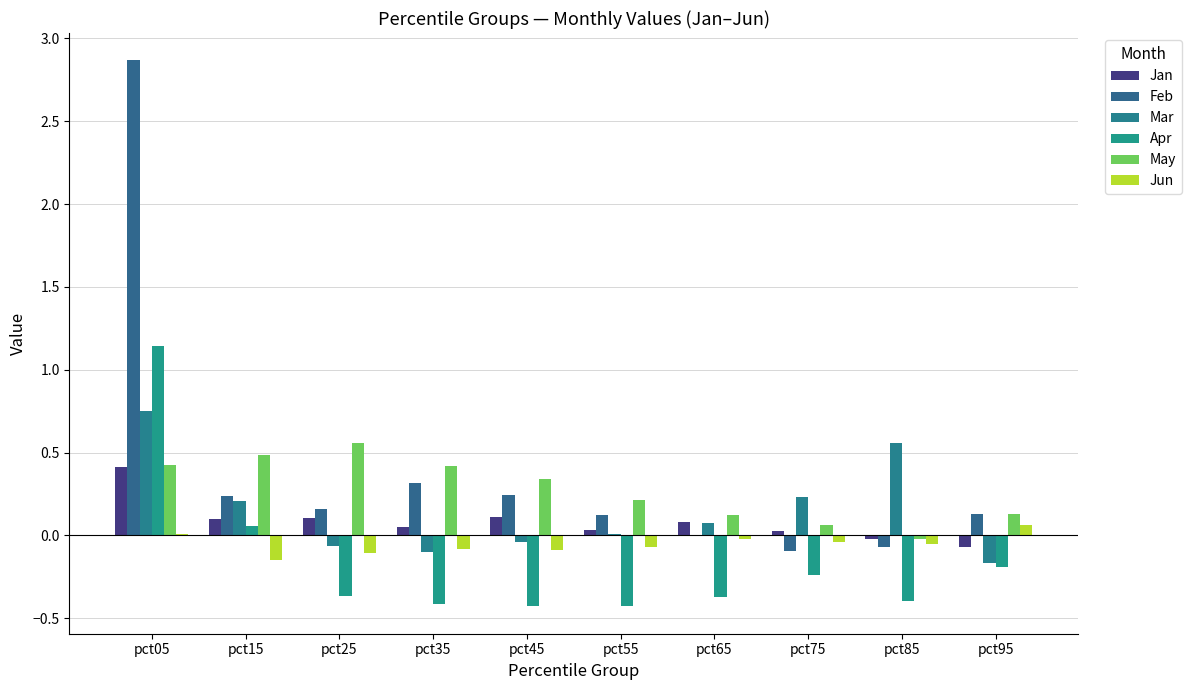

What is the smallest value displayed?

-0.4